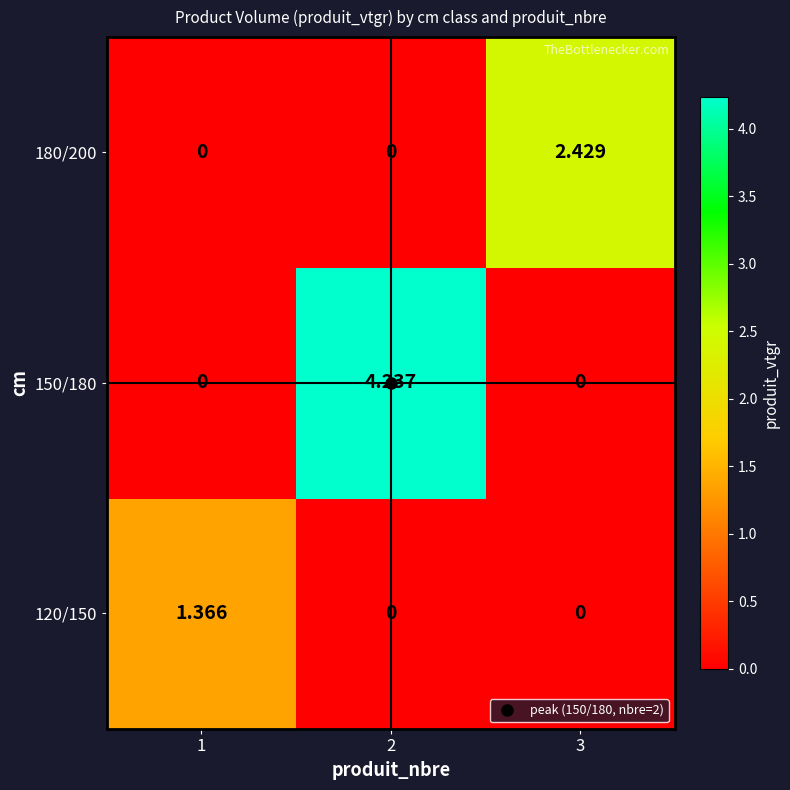

Is the value of 120/150 at 2 greater than the value of 150/180 at 2?

No